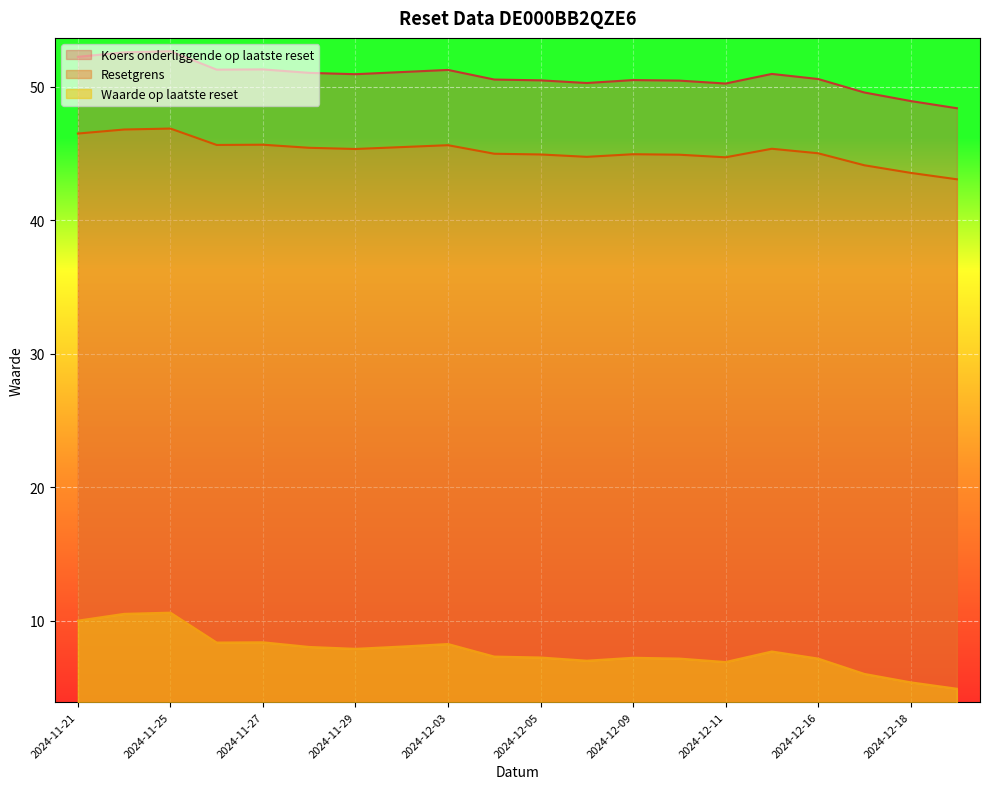

True or false: Resetgrens and Waarde op laatste reset intersect in this chart.

False